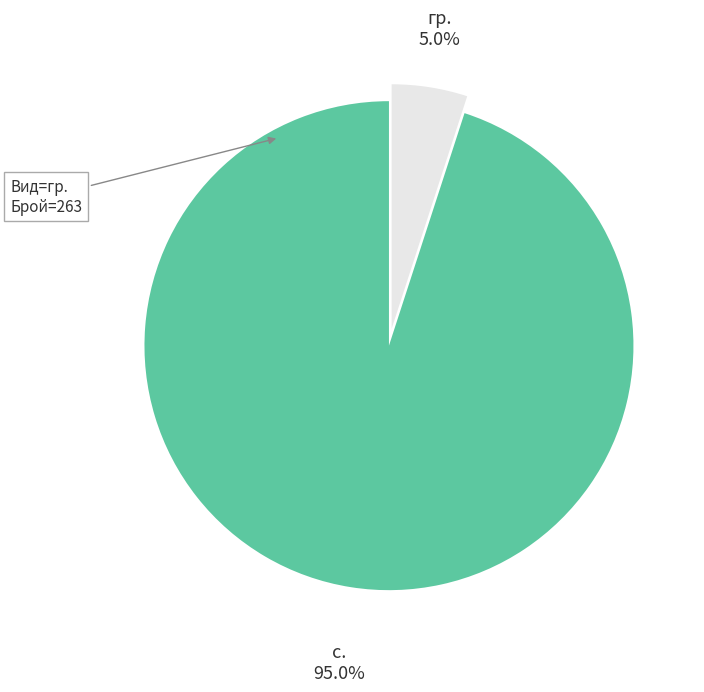

Is there a majority slice in this chart?

Yes